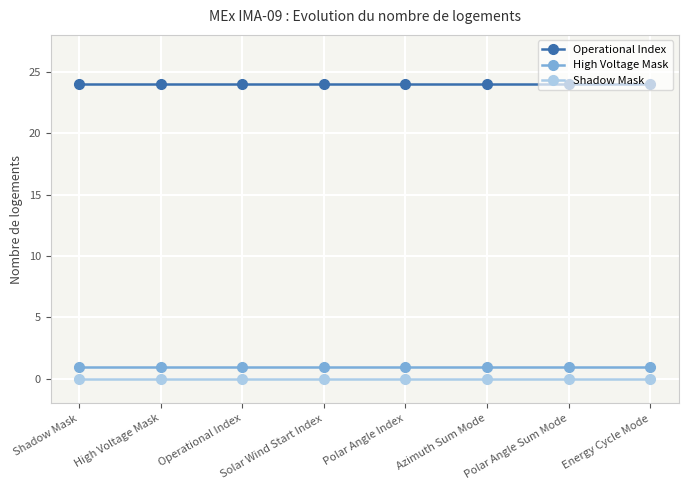

True or false: High Voltage Mask has a value of 0 at Polar Angle Index.

False